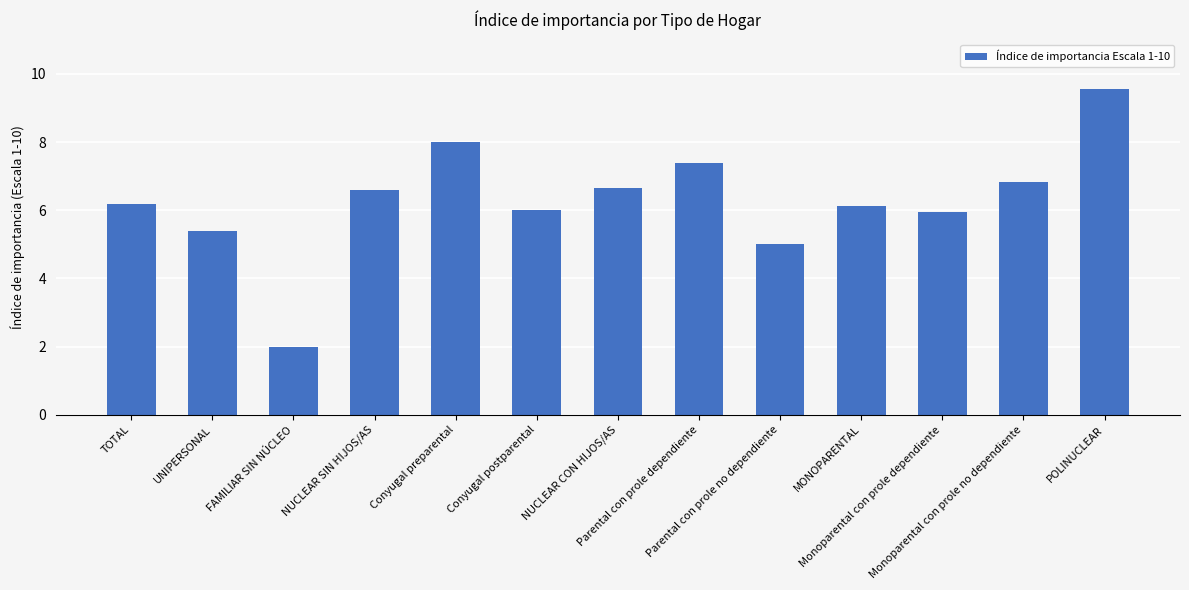

What is the minimum value shown in the chart?

2.0